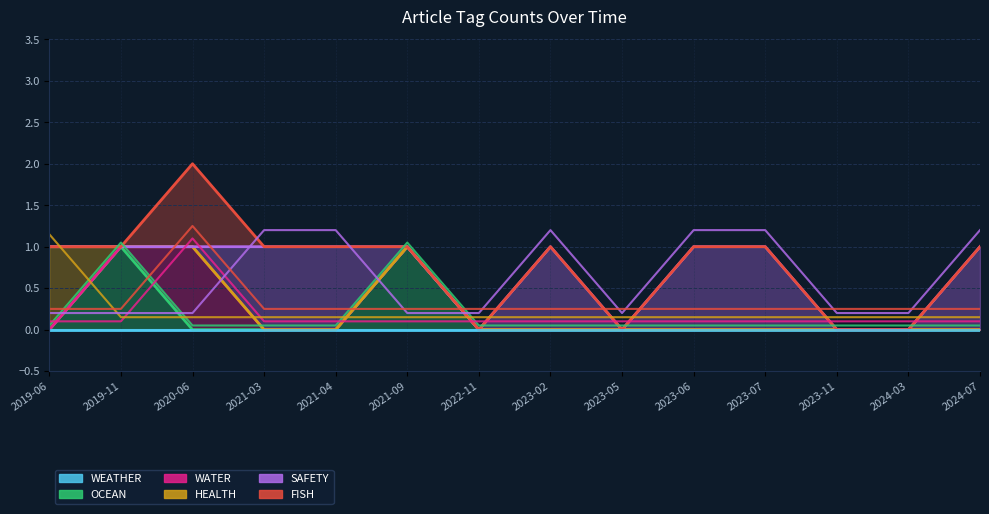

Between 2020-06 and 2021-04, which is larger?

2020-06